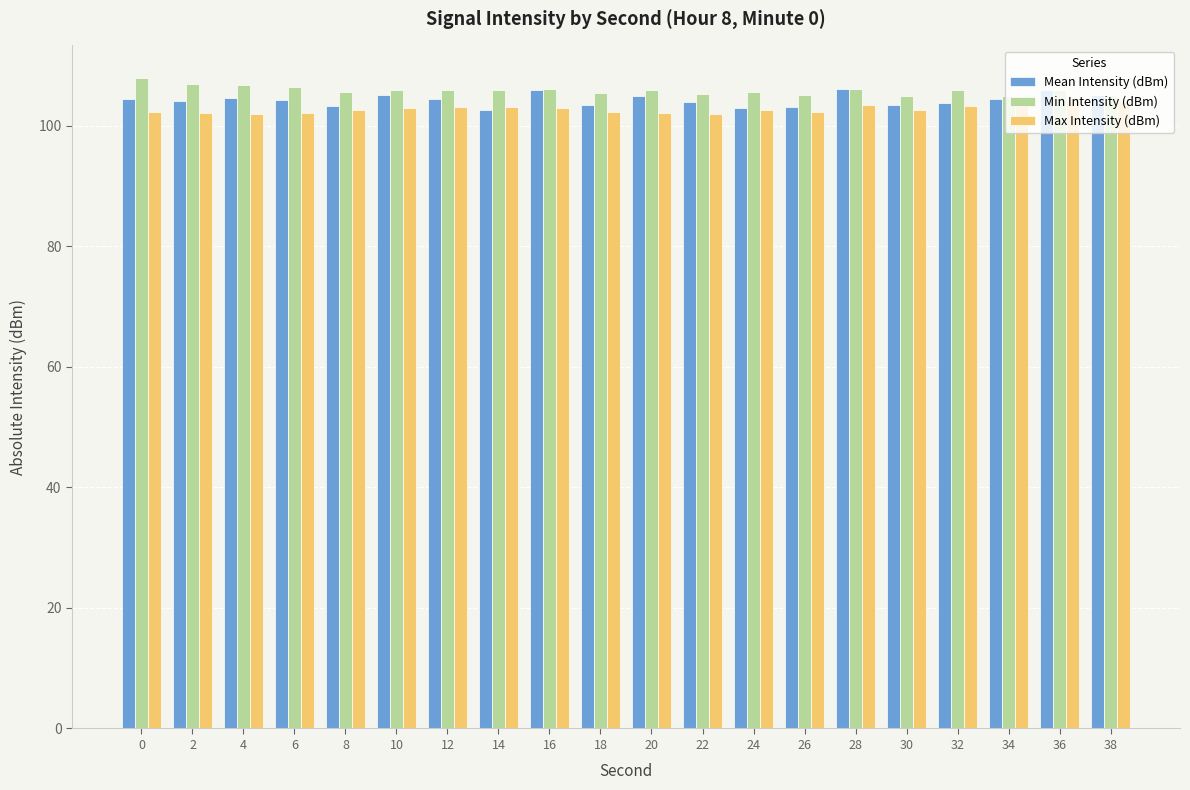

What are all the series names shown in the legend?

Mean Intensity (dBm), Min Intensity (dBm), Max Intensity (dBm)